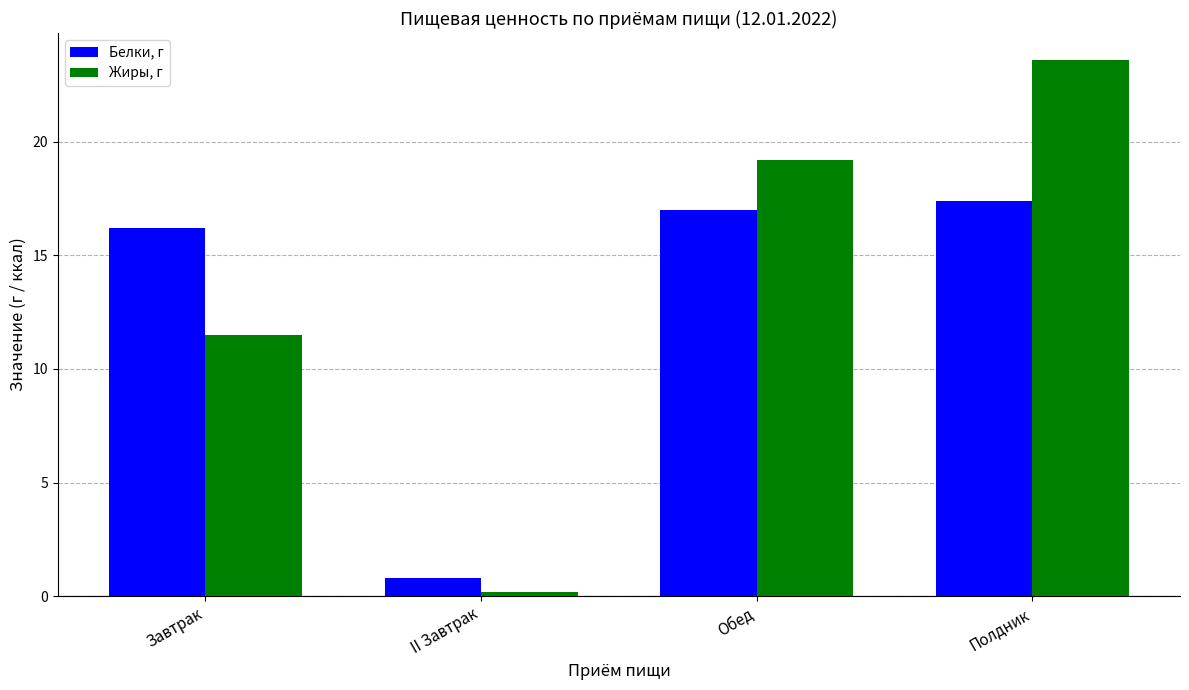

What is the spread (max minus min) of values at Обед?

2.2